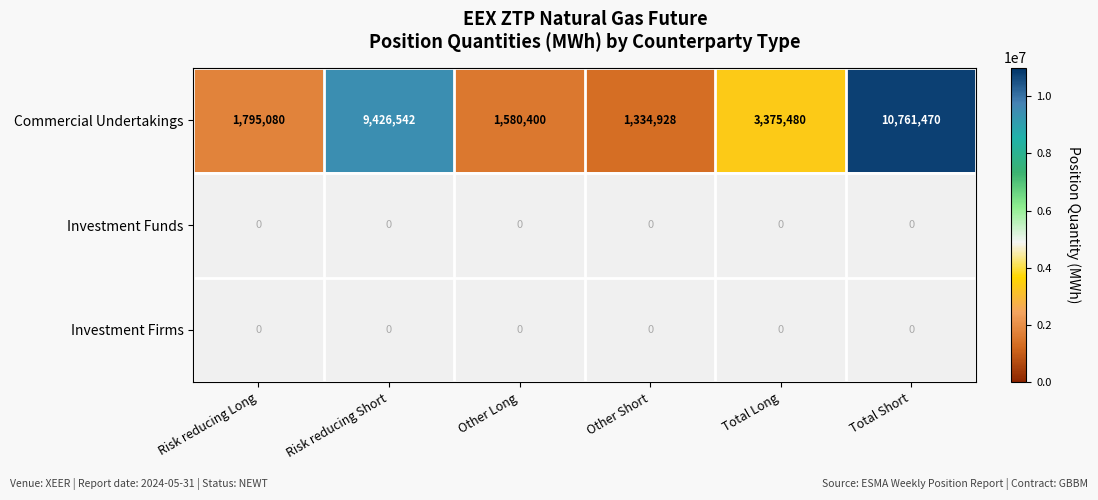

Reading right to left, extract all data points from this chart.

Commercial Undertakings: Total Short=10761470	Total Long=3375480	Other Short=1334928	Other Long=1580400	Risk reducing Short=9426542	Risk reducing Long=1795080
Investment Funds: Total Short=0	Total Long=0	Other Short=0	Other Long=0	Risk reducing Short=0	Risk reducing Long=0
Investment Firms: Total Short=0	Total Long=0	Other Short=0	Other Long=0	Risk reducing Short=0	Risk reducing Long=0